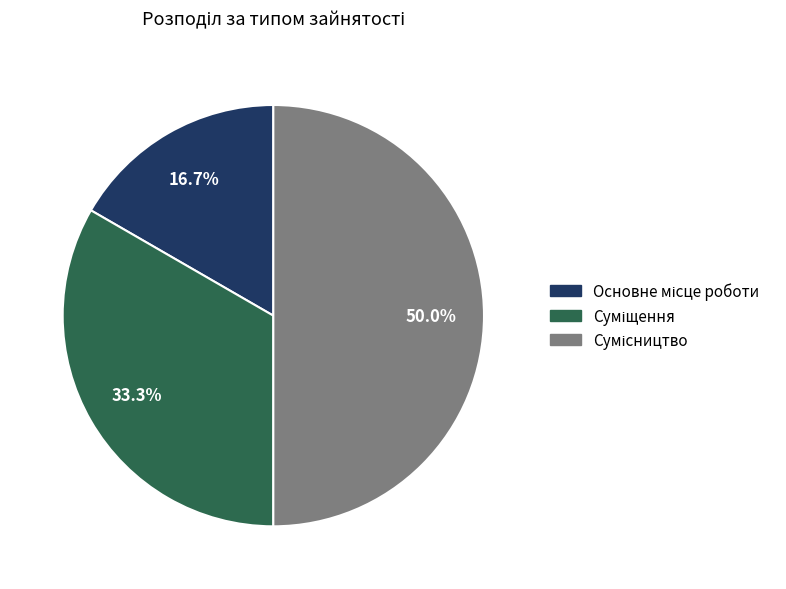

Count the number of slices in the pie.

3